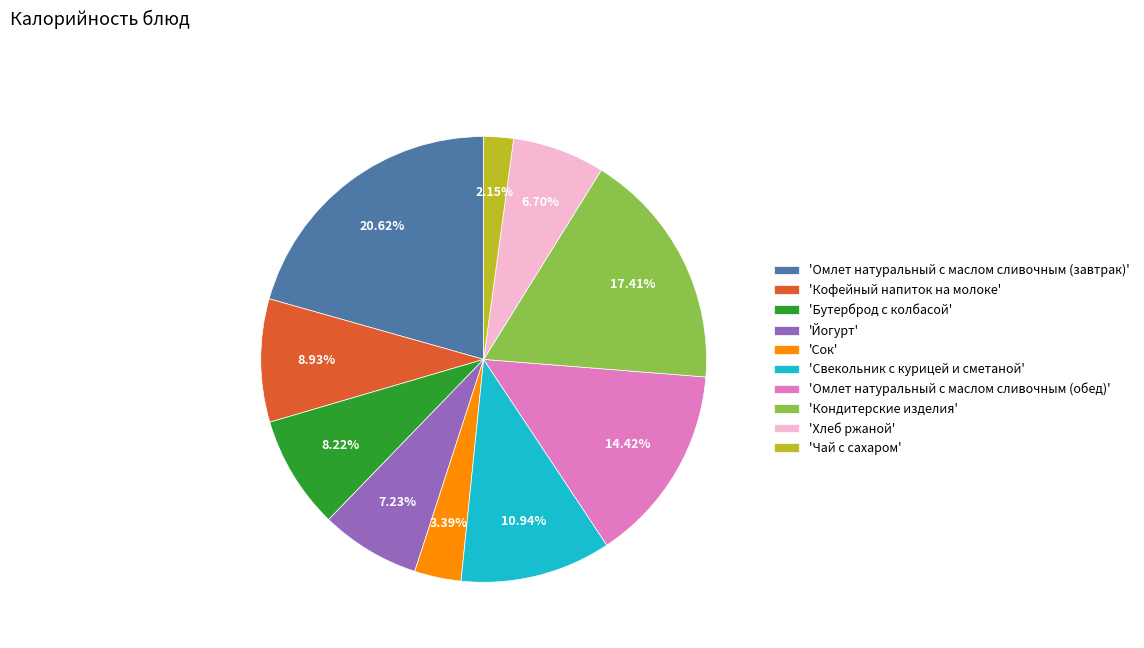

How many segments does this pie chart have?

10